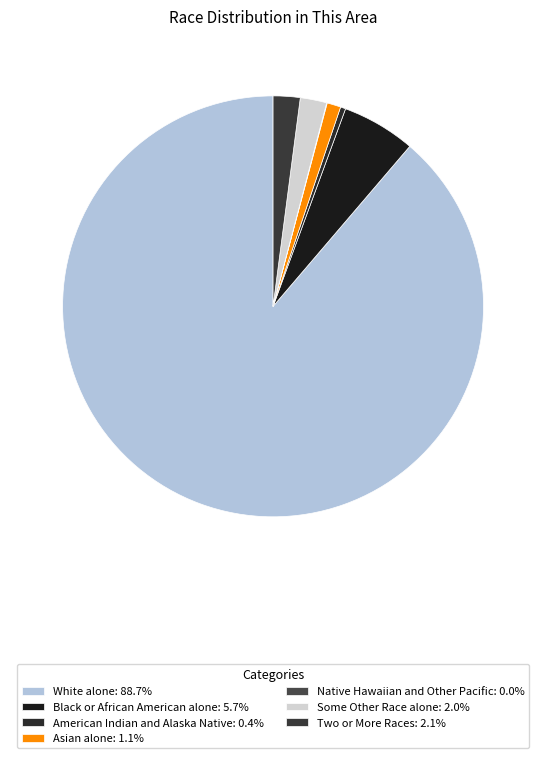

Between Black or African American alone and Native Hawaiian and Other Pacific, which is larger?

Black or African American alone